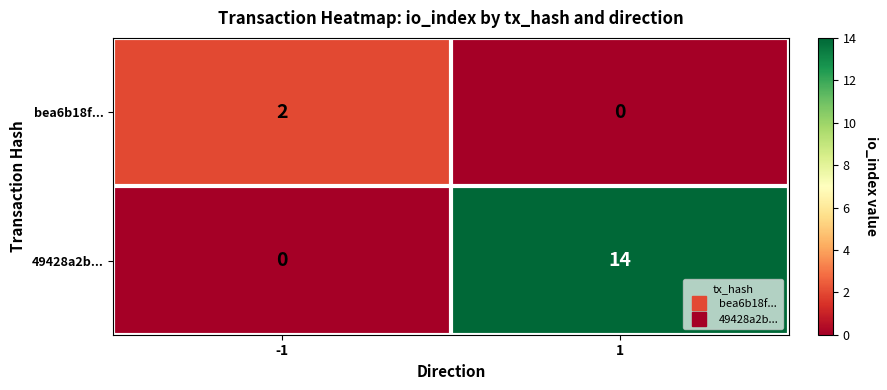

Reading left to right, transcribe all the data shown in this chart.

bea6b18f...: 2	0
49428a2b...: 0	14